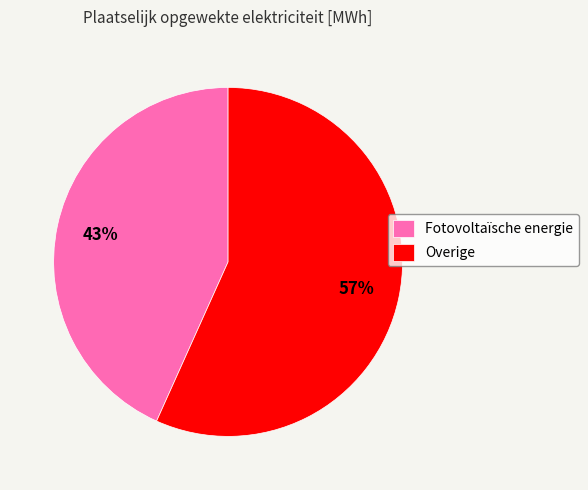

Count the number of slices in the pie.

2